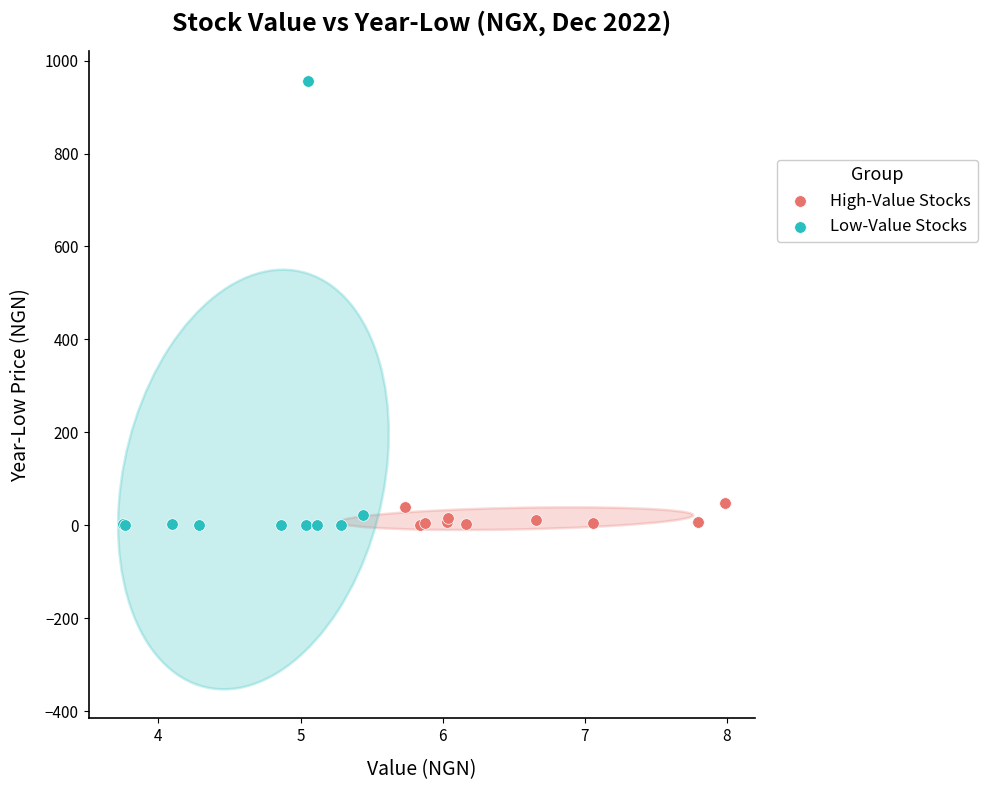

Which series has the largest Y range (max minus min)?

Low-Value Stocks